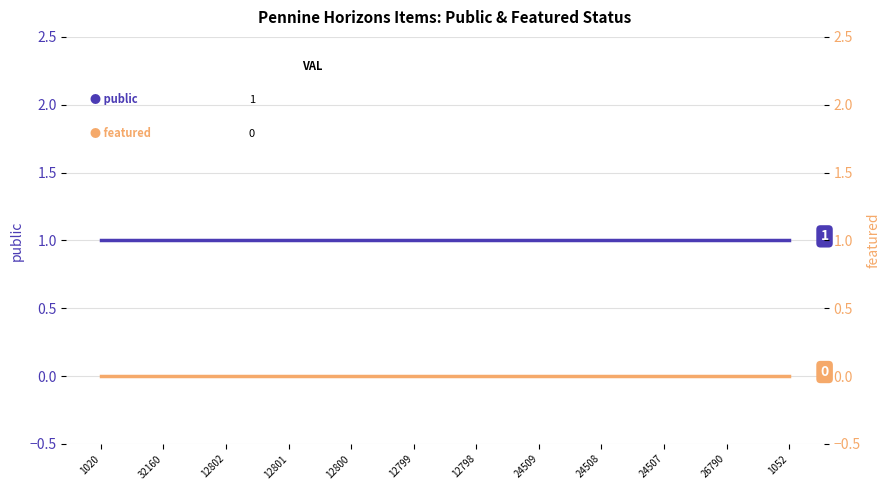

True or false: public has a value of 1 at 24508.

True